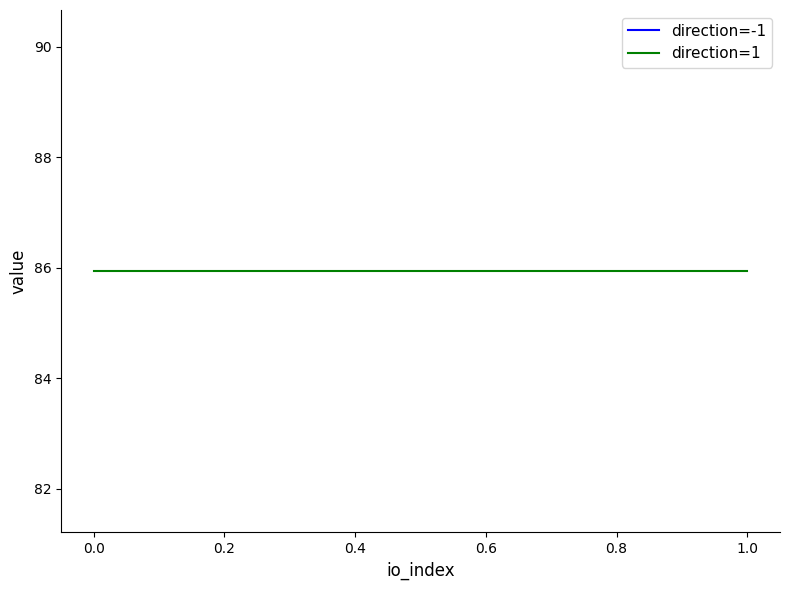

What are all the series names shown in the legend?

direction=-1, direction=1